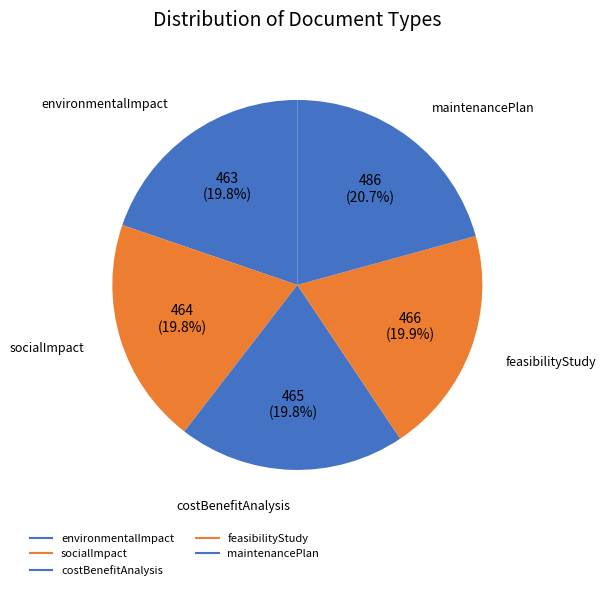

True or false: maintenancePlan accounts for 6% of the total.

False